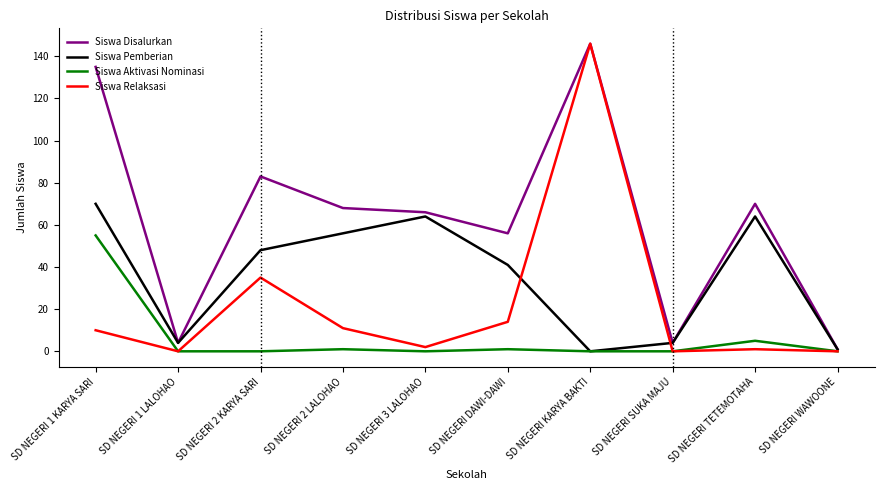

How many categories are shown in the chart?

10